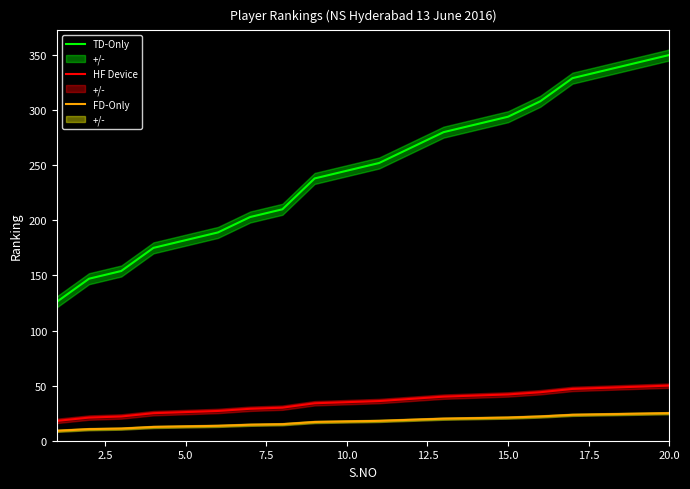

Reading right to left, list all the values displayed in this chart.

TD-Only: 350.0	343.0	336.0	329.0	308.0	294.0	287.0	280.0	266.0	252.0	245.0	238.0	210.0	203.0	189.0	182.0	175.0	154.0	147.0	126.0
HF Device: 50.0	49.0	48.0	47.0	44.0	42.0	41.0	40.0	38.0	36.0	35.0	34.0	30.0	29.0	27.0	26.0	25.0	22.0	21.0	18.0
FD-Only: 25.0	24.5	24.0	23.5	22.0	21.0	20.5	20.0	19.0	18.0	17.5	17.0	15.0	14.5	13.5	13.0	12.5	11.0	10.5	9.0